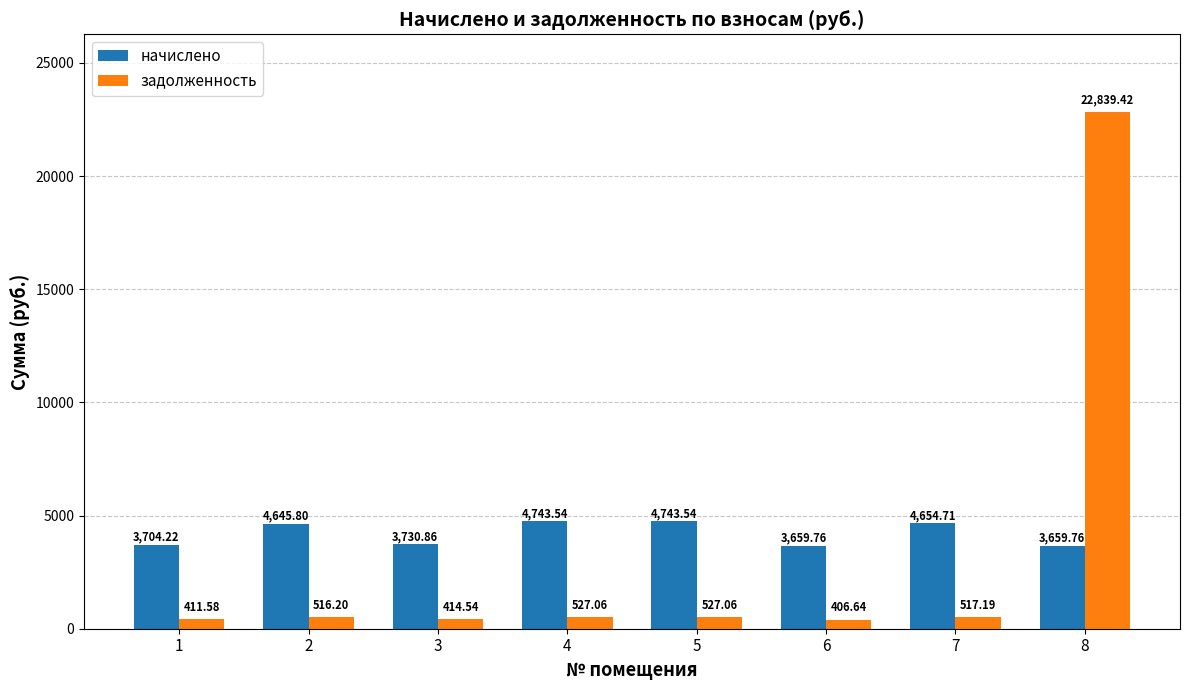

List the series in order of their overall mean, lowest first.

задолженность, начислено